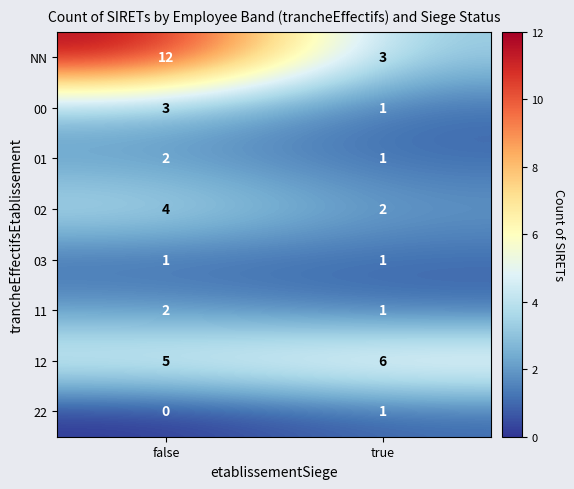

Which series has the largest total across all categories?

NN